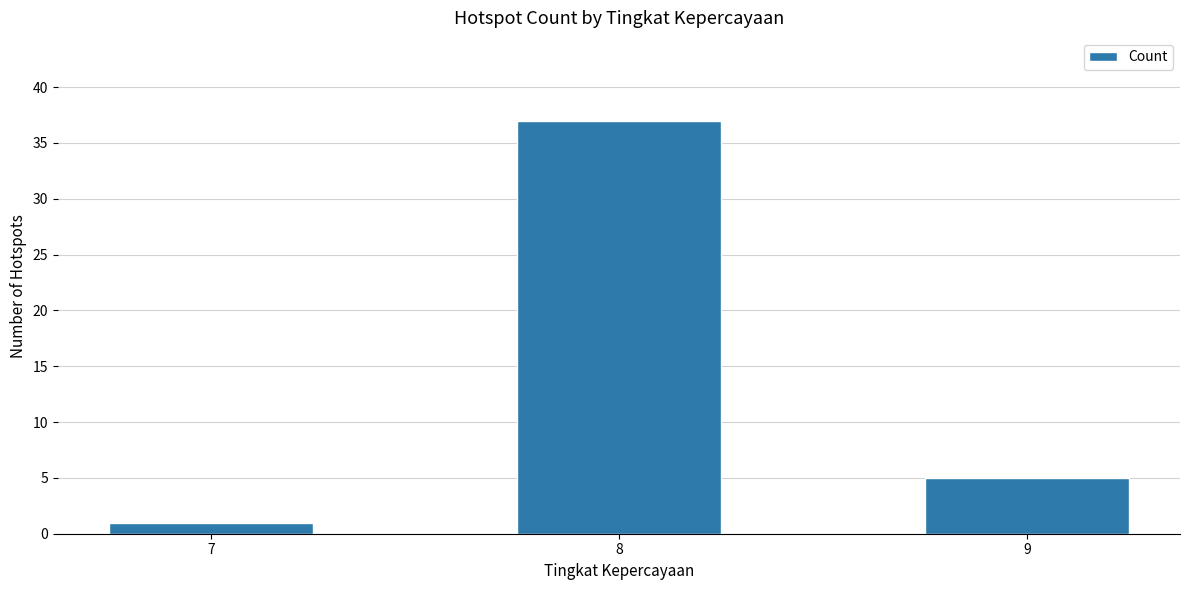

True or false: the data shows 59 at 8.

False